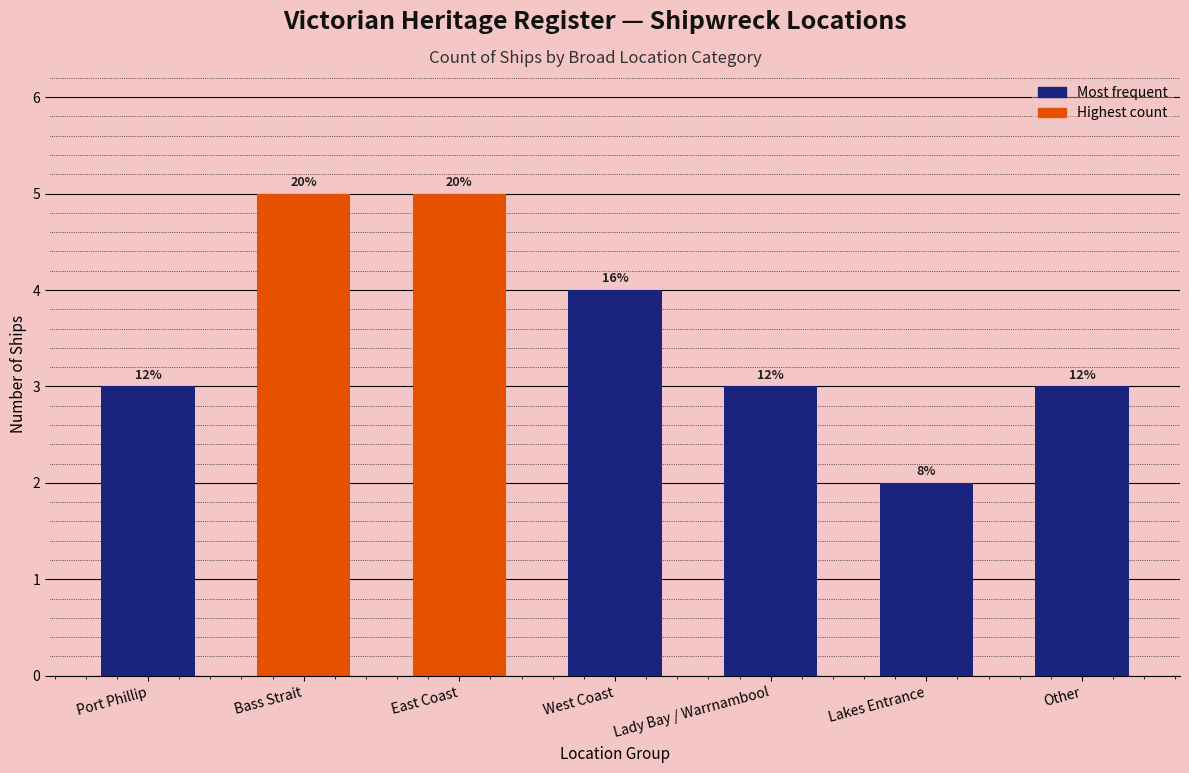

How many bars are there in total?

7